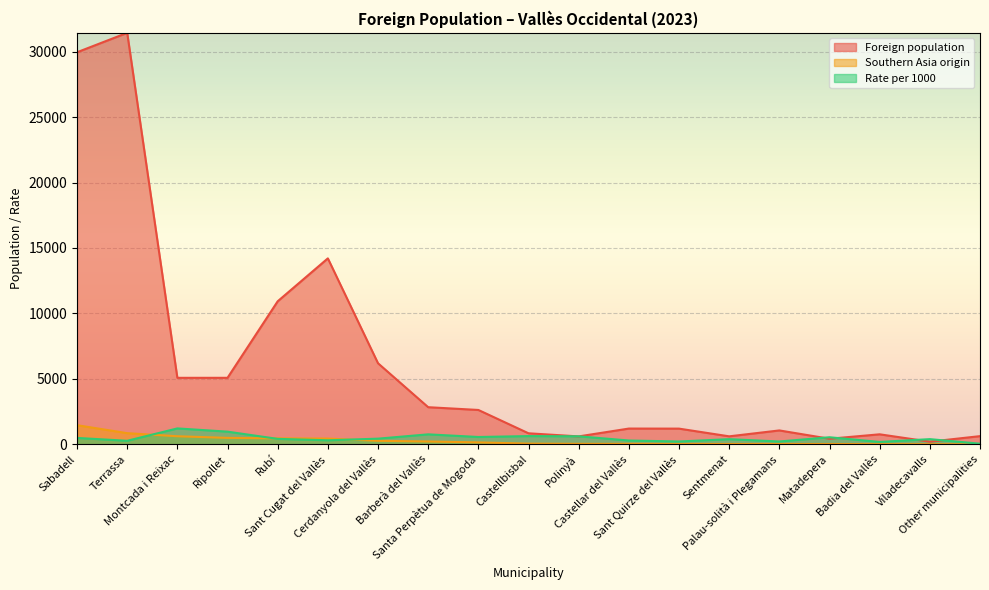

Which series has the widest spread of values?

Foreign population